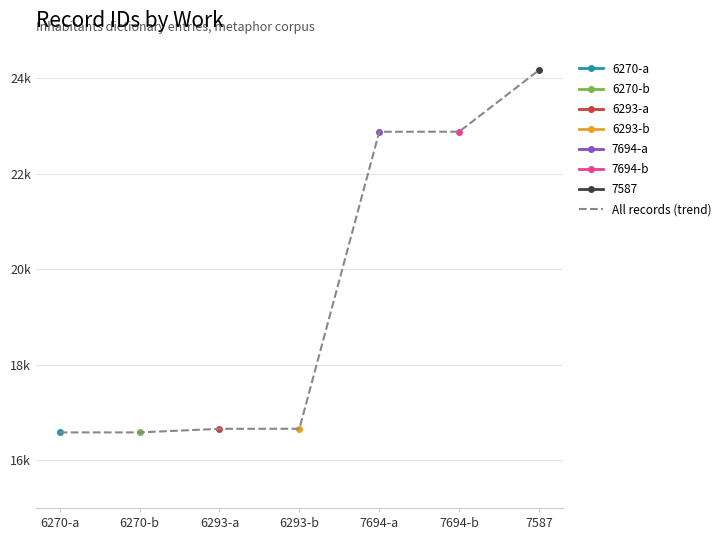

Approximately how many times larger is the value at 7587 compared to 7694-b?

1.1